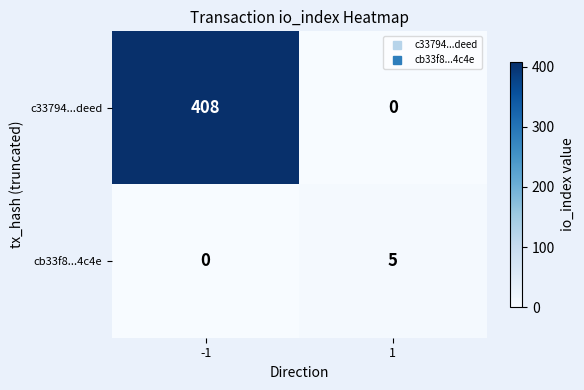

Reading left to right, transcribe all the data shown in this chart.

c33794...deed: -1=408	1=0
cb33f8...4c4e: -1=0	1=5